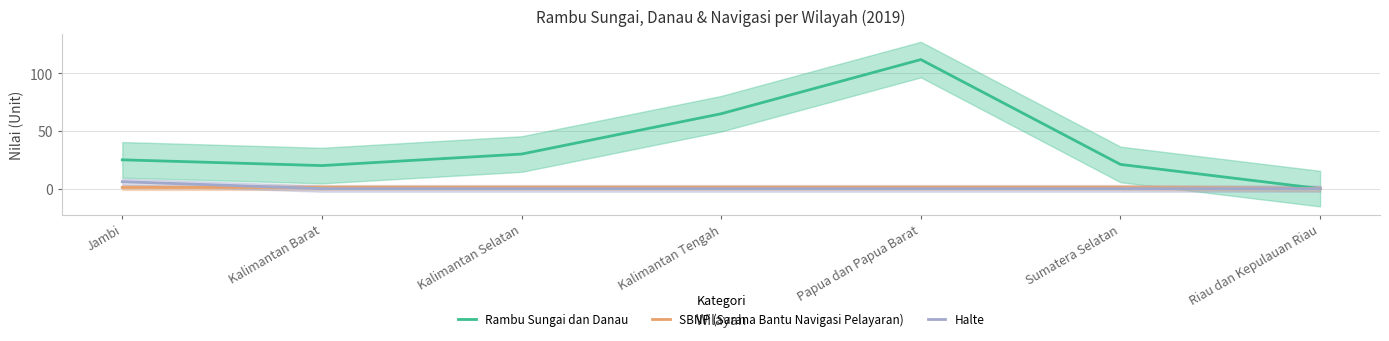

How many values in Halte are above zero?

1